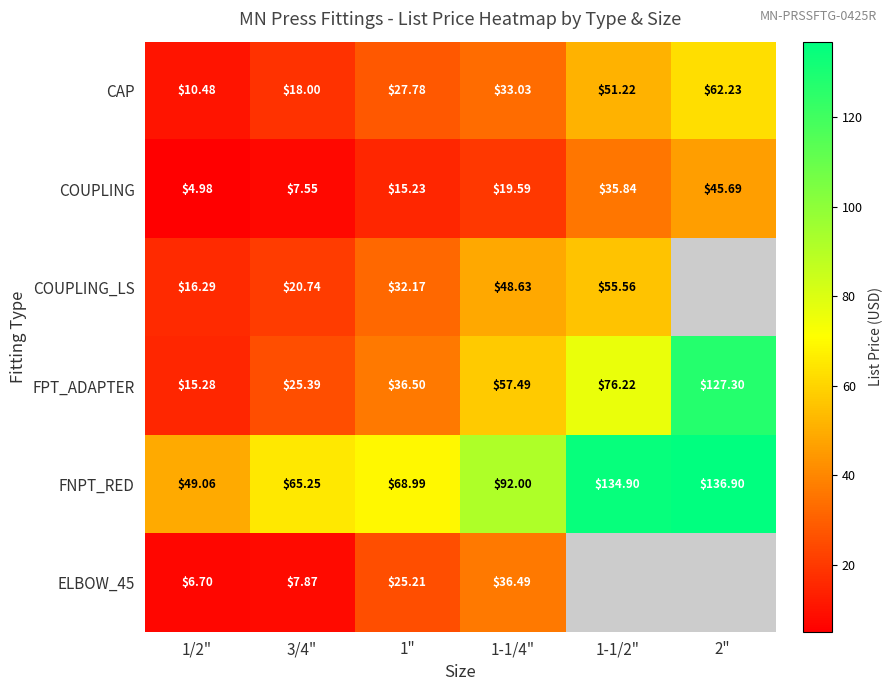

How many categories are shown in the chart?

6